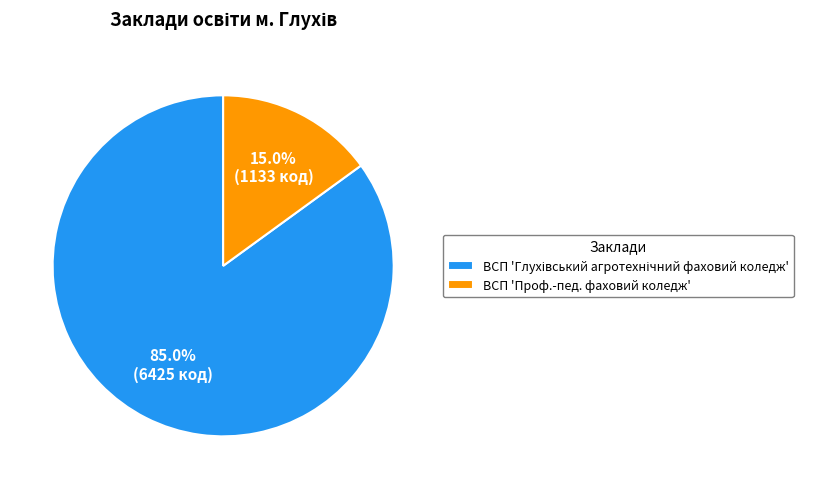

Count the number of slices in the pie.

2